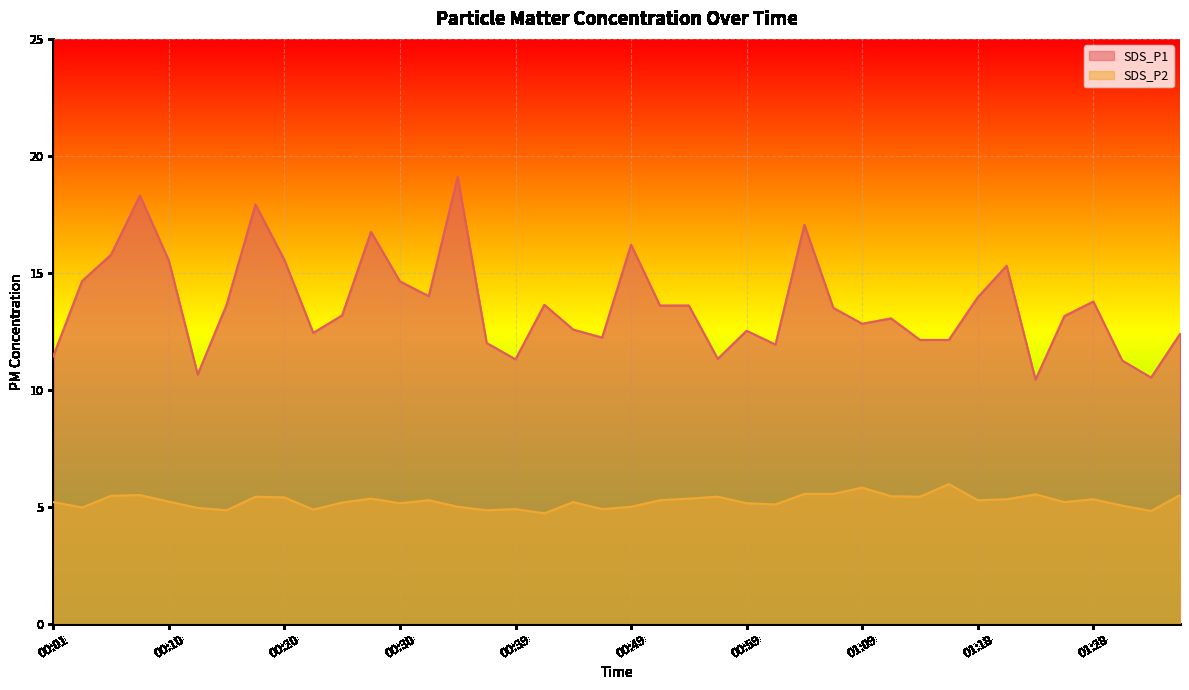

How many lines are shown in the chart?

2